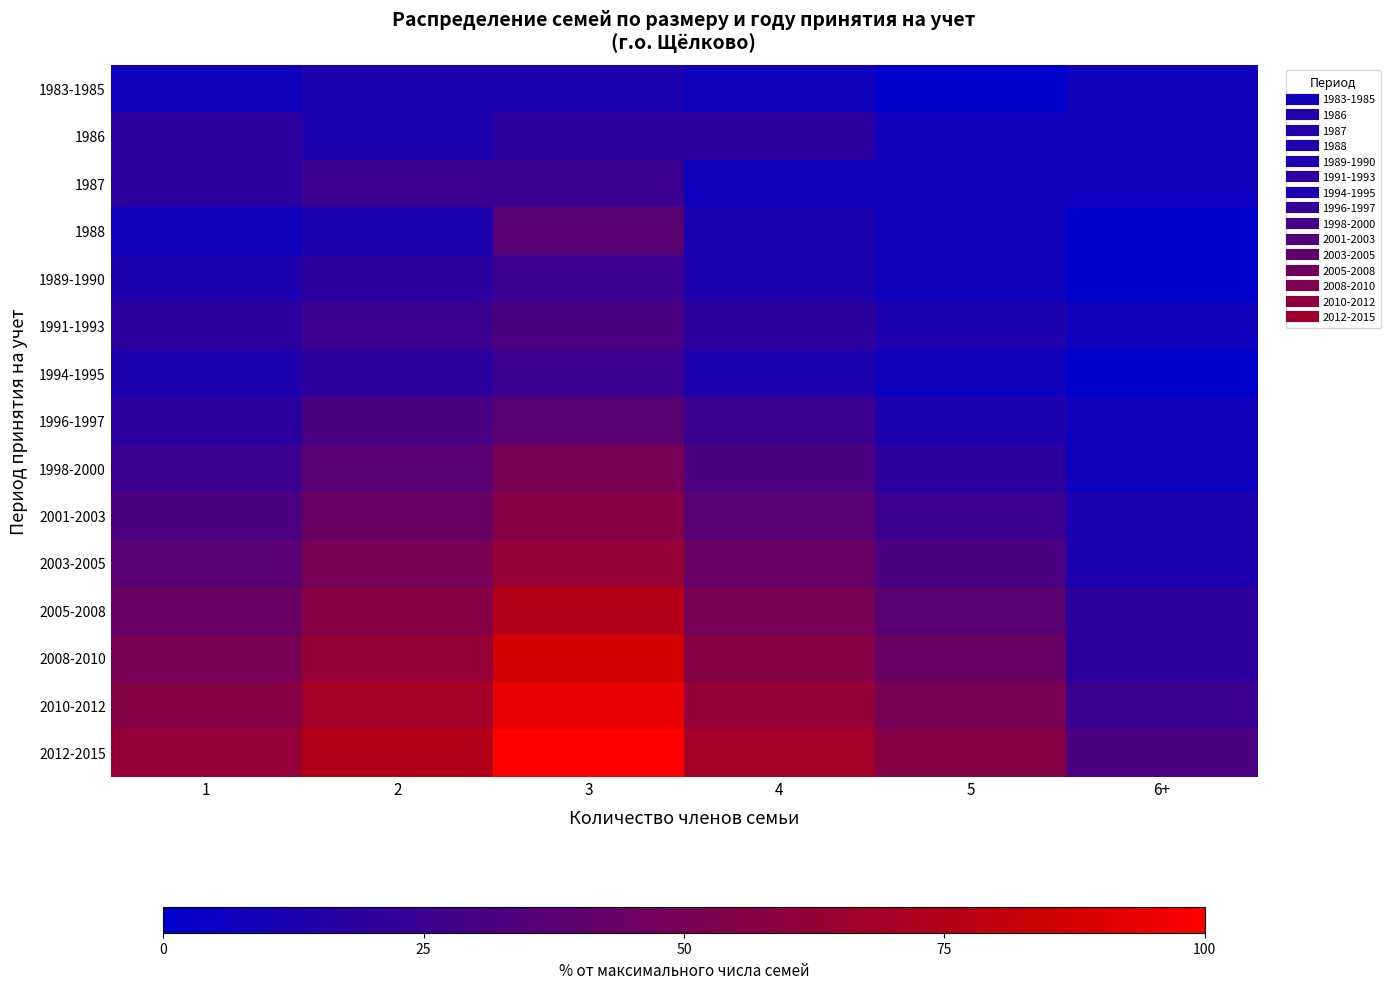

Reading left to right, extract all data points from this chart.

1983-1985: 1=6.2	2=12.5	3=12.5	4=6.2	5=0.0	6+=6.2
1986: 1=18.8	2=12.5	3=18.8	4=18.8	5=6.2	6+=6.2
1987: 1=18.8	2=25.0	3=25.0	4=6.2	5=6.2	6+=6.2
1988: 1=6.2	2=12.5	3=37.5	4=12.5	5=6.2	6+=0.0
1989-1990: 1=12.5	2=18.8	3=25.0	4=12.5	5=6.2	6+=0.0
1991-1993: 1=18.8	2=25.0	3=31.2	4=18.8	5=12.5	6+=6.2
1994-1995: 1=12.5	2=18.8	3=25.0	4=12.5	5=6.2	6+=0.0
1996-1997: 1=18.8	2=31.2	3=37.5	4=25.0	5=12.5	6+=6.2
1998-2000: 1=25.0	2=37.5	3=50.0	4=31.2	5=18.8	6+=6.2
2001-2003: 1=31.2	2=43.8	3=56.2	4=37.5	5=25.0	6+=12.5
2003-2005: 1=37.5	2=50.0	3=62.5	4=43.8	5=31.2	6+=12.5
2005-2008: 1=43.8	2=56.2	3=75.0	4=50.0	5=37.5	6+=18.8
2008-2010: 1=50.0	2=62.5	3=87.5	4=56.2	5=43.8	6+=18.8
2010-2012: 1=56.2	2=68.8	3=93.8	4=62.5	5=50.0	6+=25.0
2012-2015: 1=62.5	2=75.0	3=100.0	4=68.8	5=56.2	6+=31.2